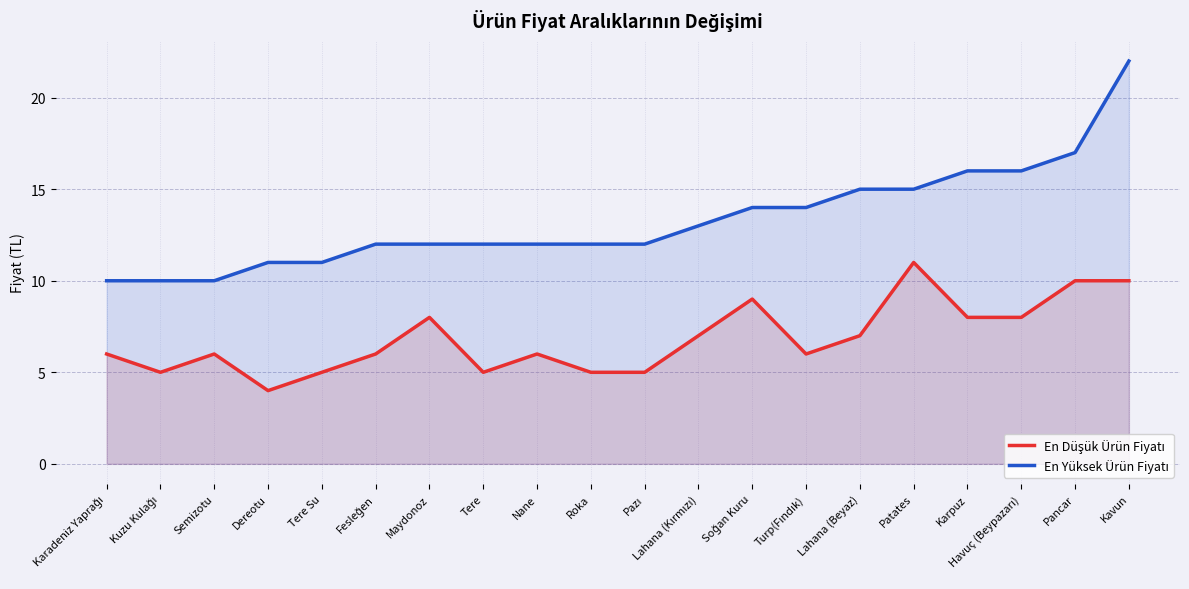

What position from the left is Kavun?

20